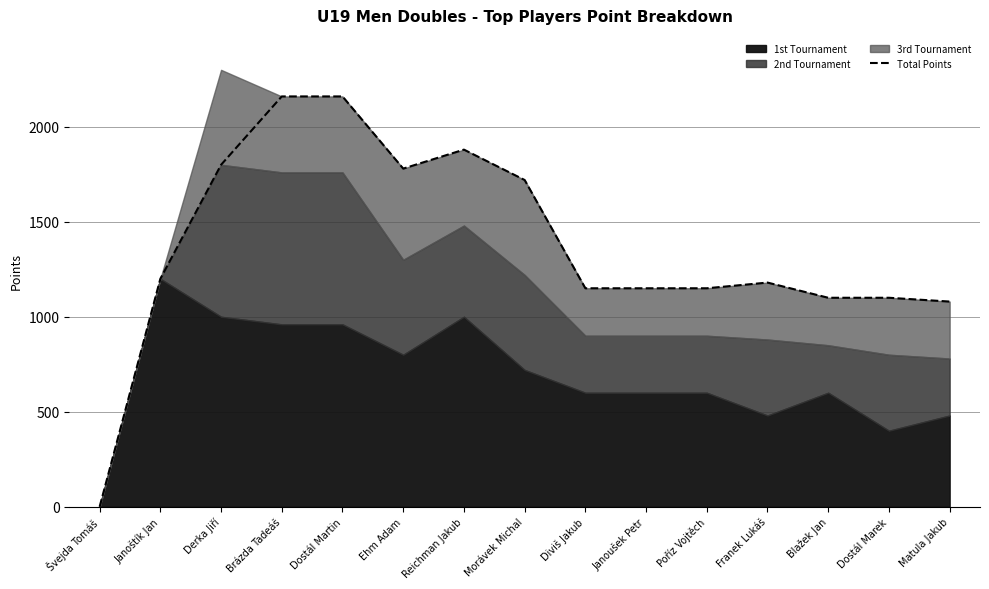

List the labels in order of value, largest first.

Brázda Tadeáš, Dostál Martin, Reichman Jakub, Derka Jiří, Ehm Adam, Morávek Michal, Janoštík Jan, Franek Lukáš, Diviš Jakub, Janoušek Petr, Poříz Vojtěch, Blažek Jan, Dostál Marek, Matula Jakub, Švejda Tomáš